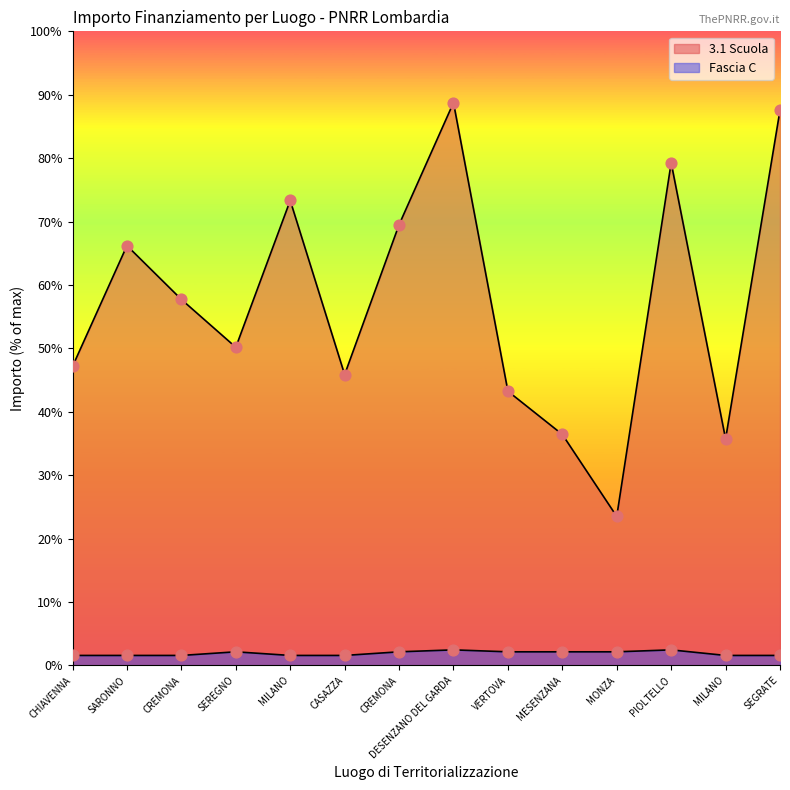

Is the value of Fascia C at MILANO greater than the value of 3.1 Scuola at DESENZANO DEL GARDA?

No